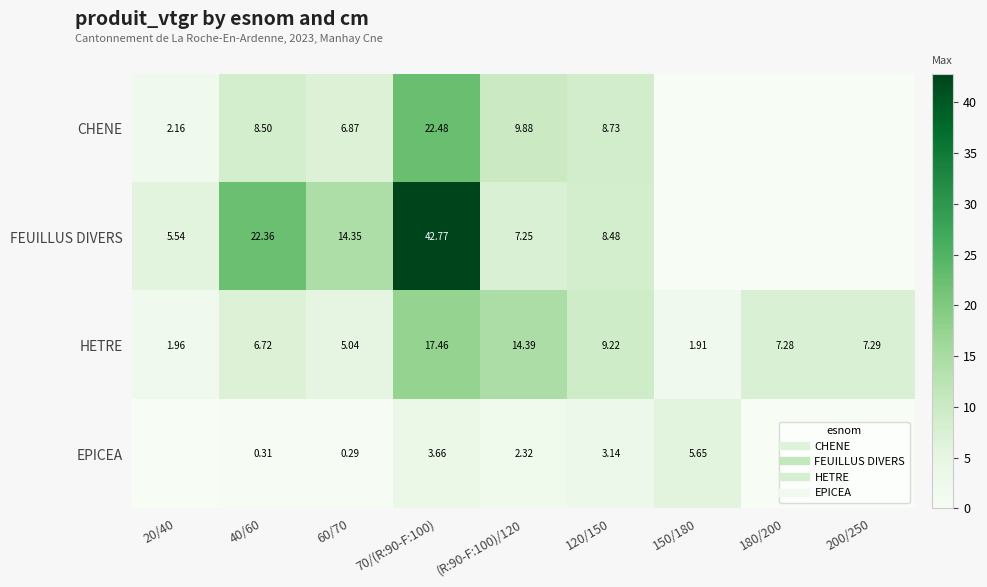

At which label does CHENE first exceed 6?

40/60